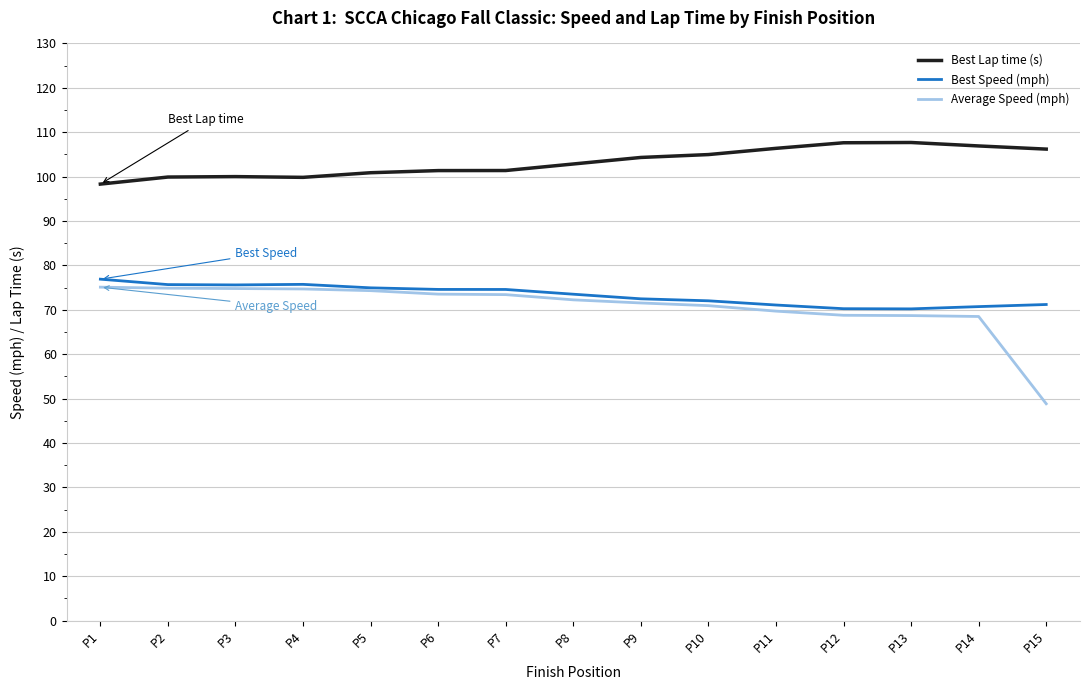

True or false: Best Lap time (s) and Average Speed (mph) cross at least once.

False